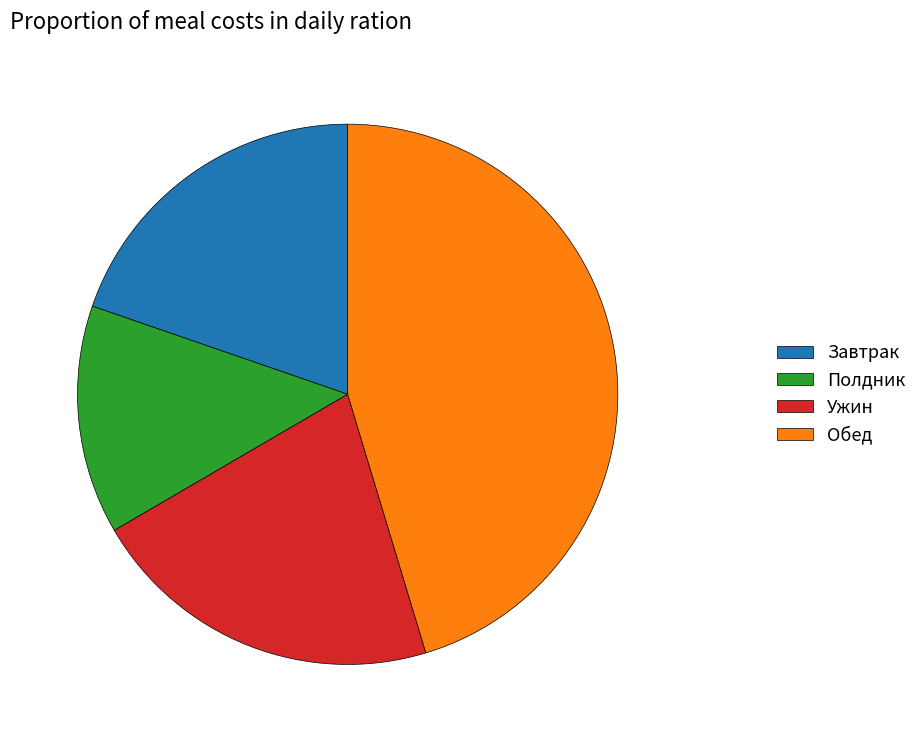

Do Обед and Ужин together represent more than half of the pie?

Yes